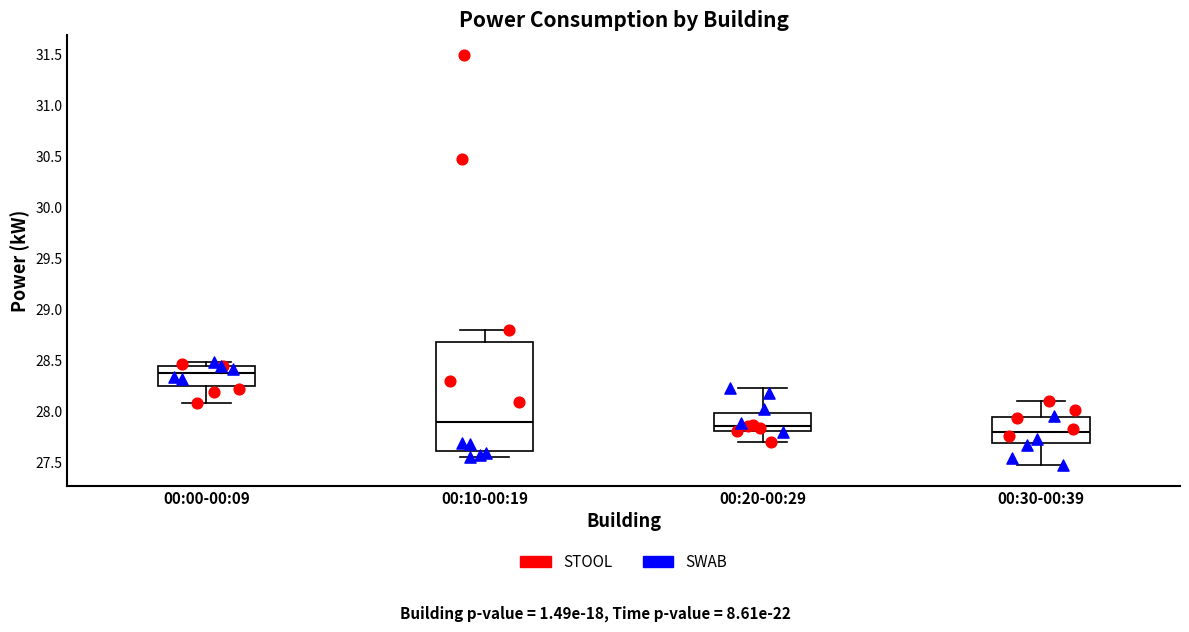

Which box has the highest median line?

00:00-00:09